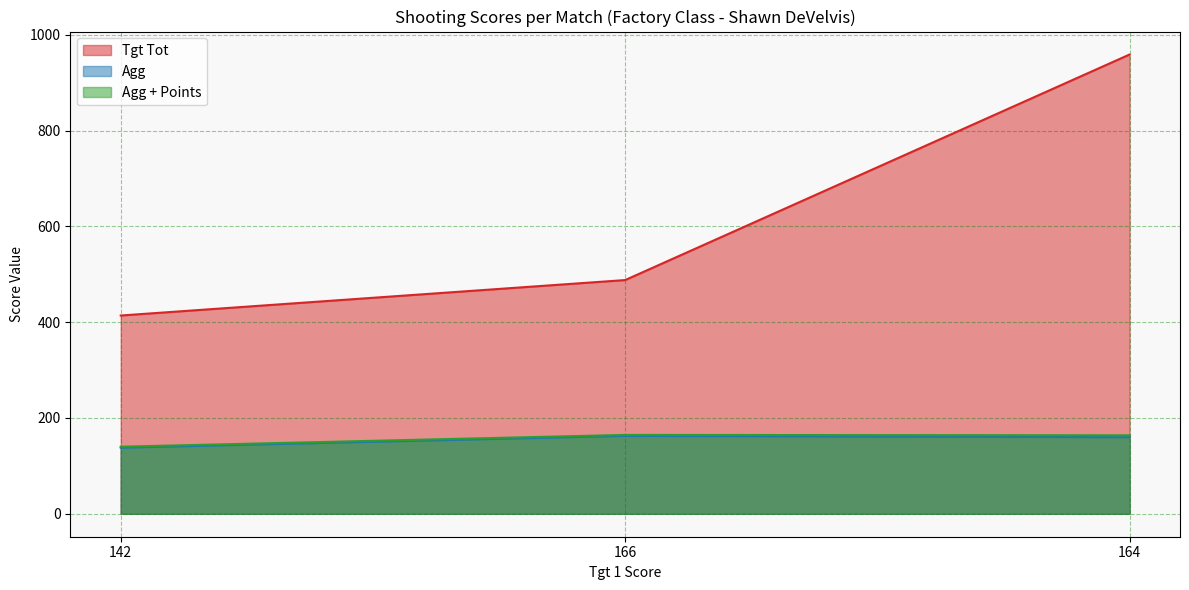

What is the difference between the highest and lowest values at 164?

799.2